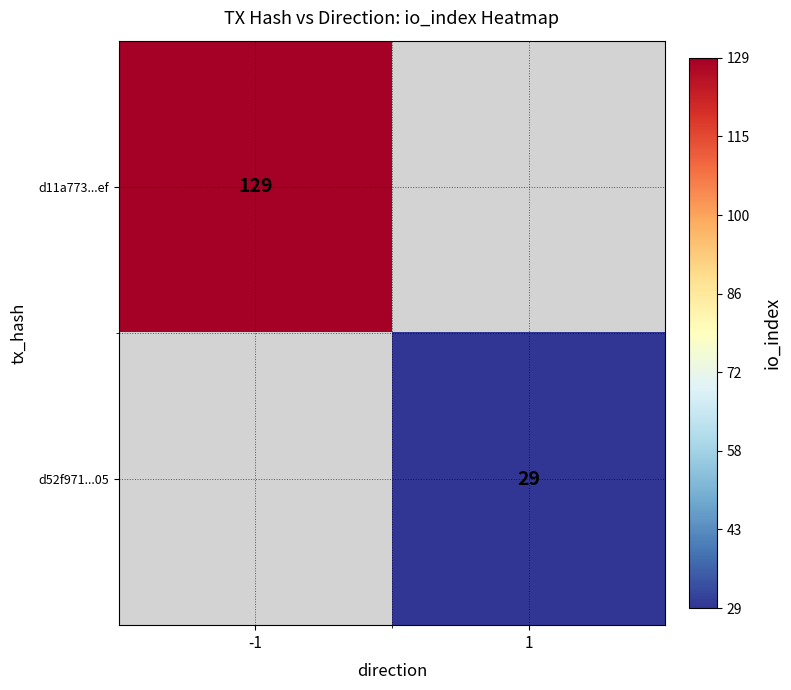

The d11a773...ef series shows 231 at -1. True or false?

False